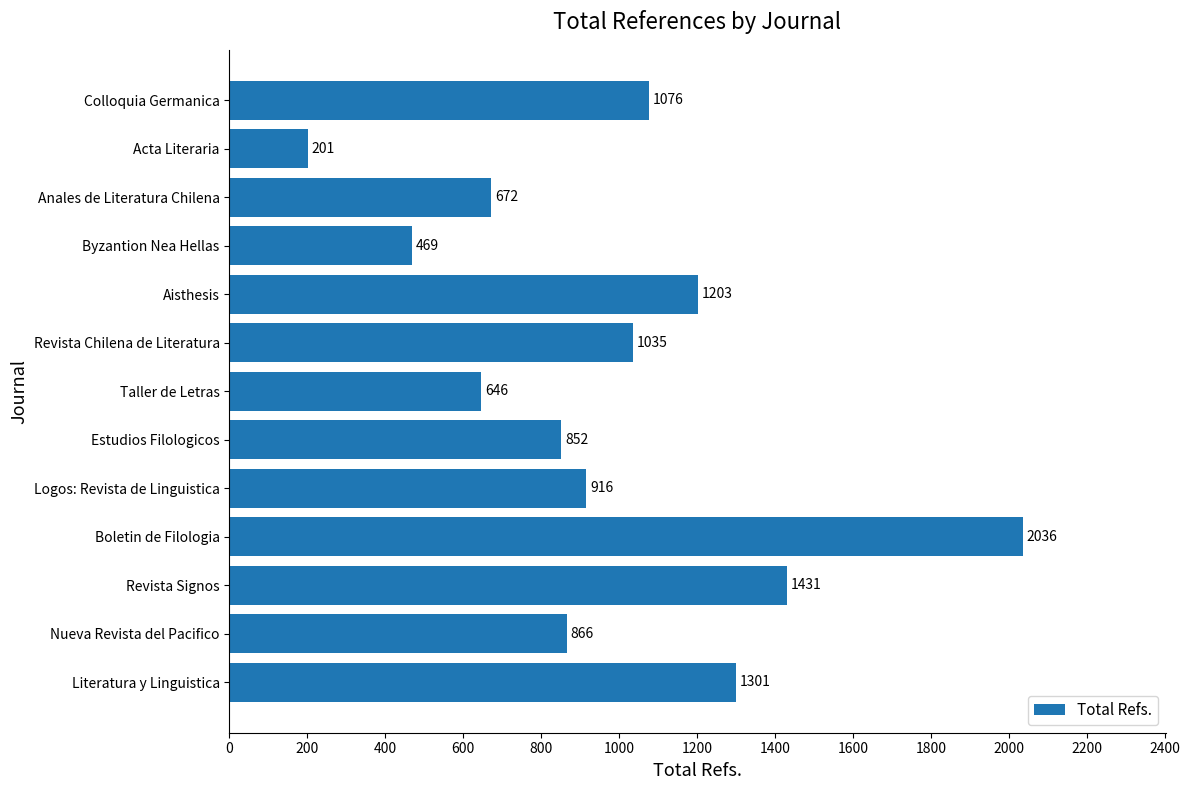

What is the label of the 11th bar from the bottom?

Anales de Literatura Chilena